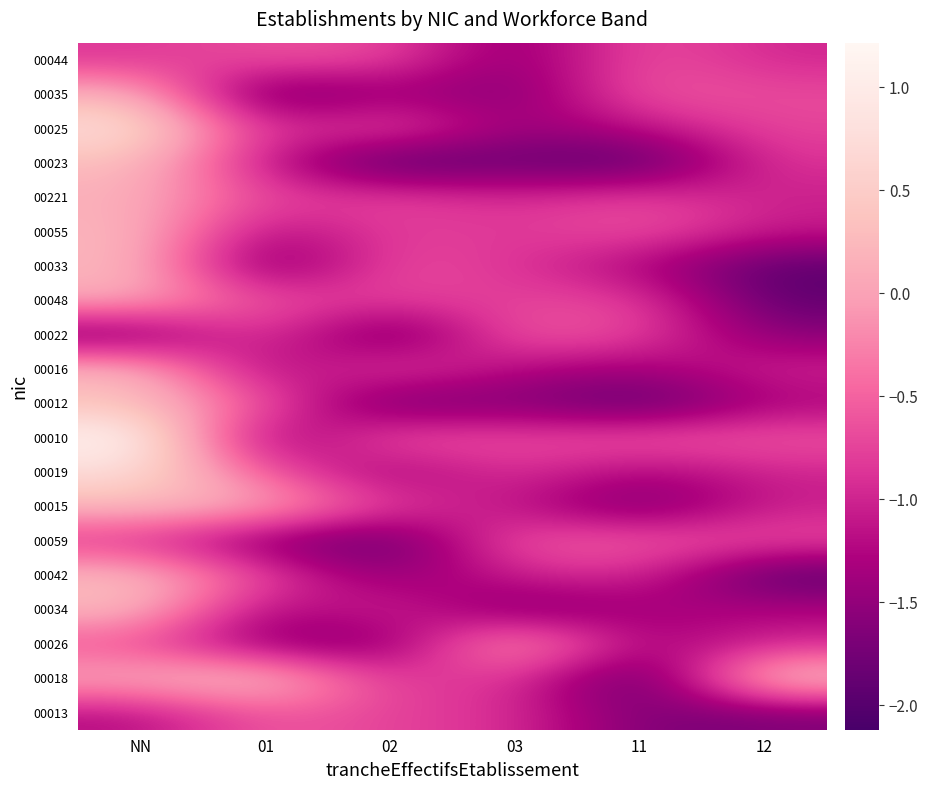

At how many categories does at least one series exceed 0?

4